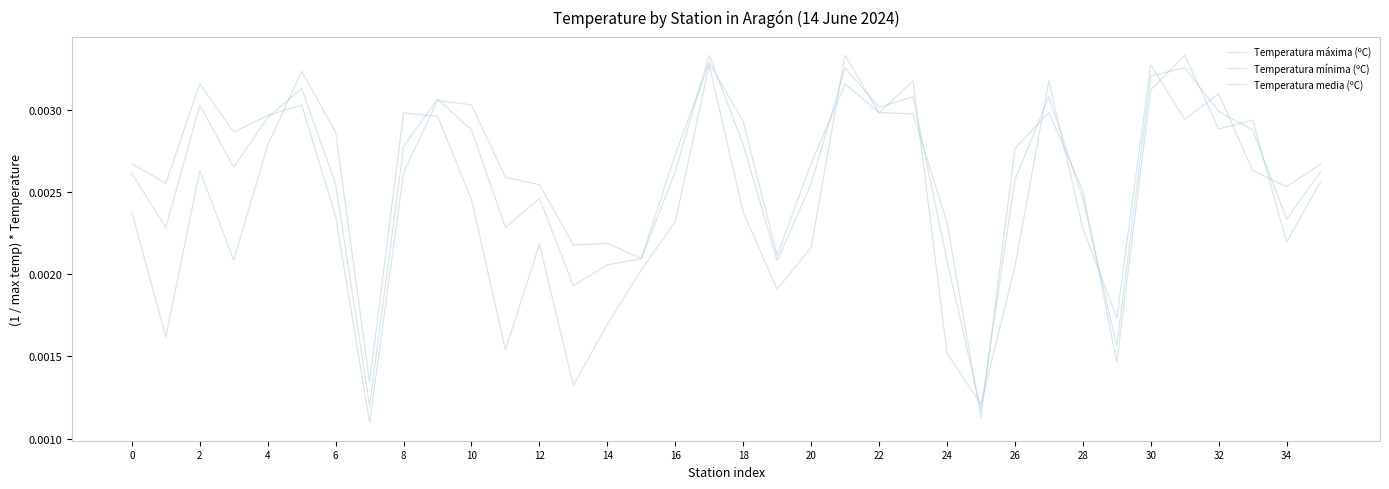

Is this an area chart (filled region under the line)?

No